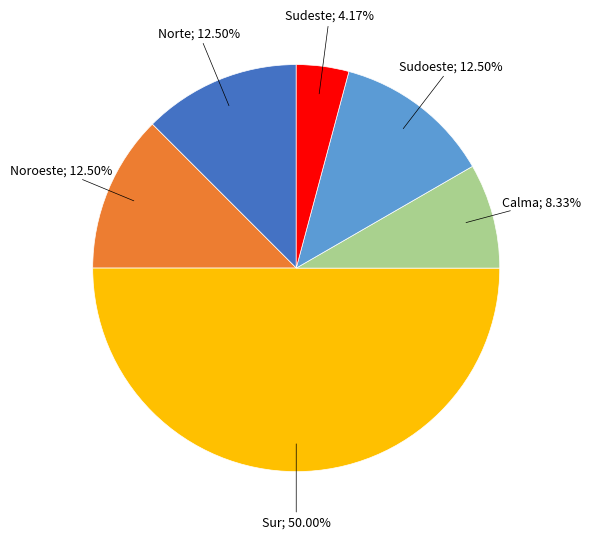

To the nearest percent, what is the difference between the largest and smallest slice percentages?

46%